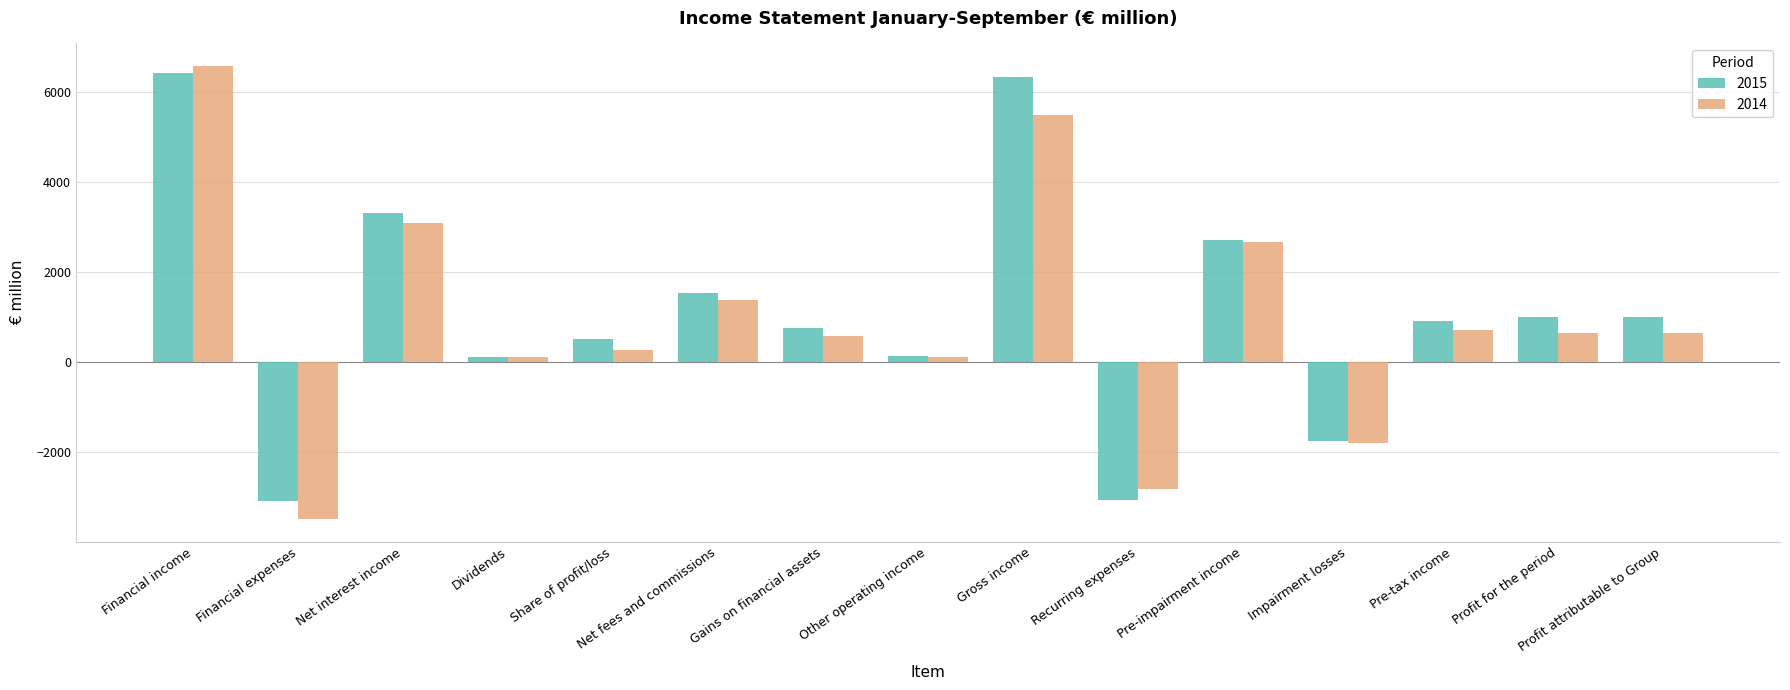

What is the difference between the second highest and minimum values in the 2014 series?

8979